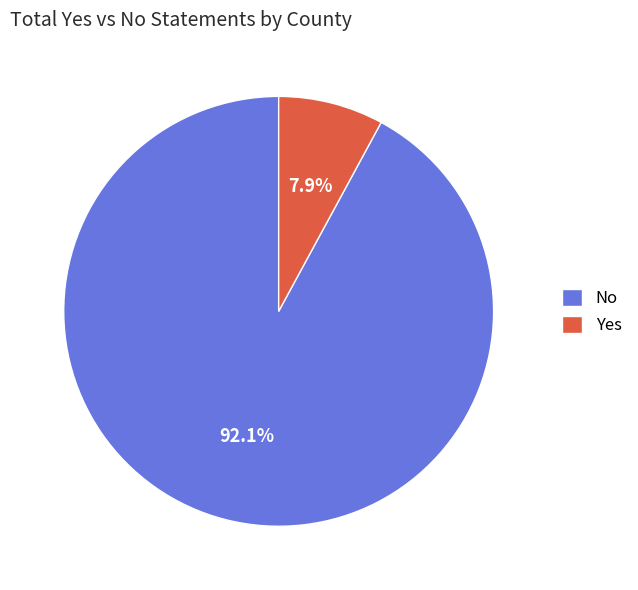

Count the number of slices in the pie.

2